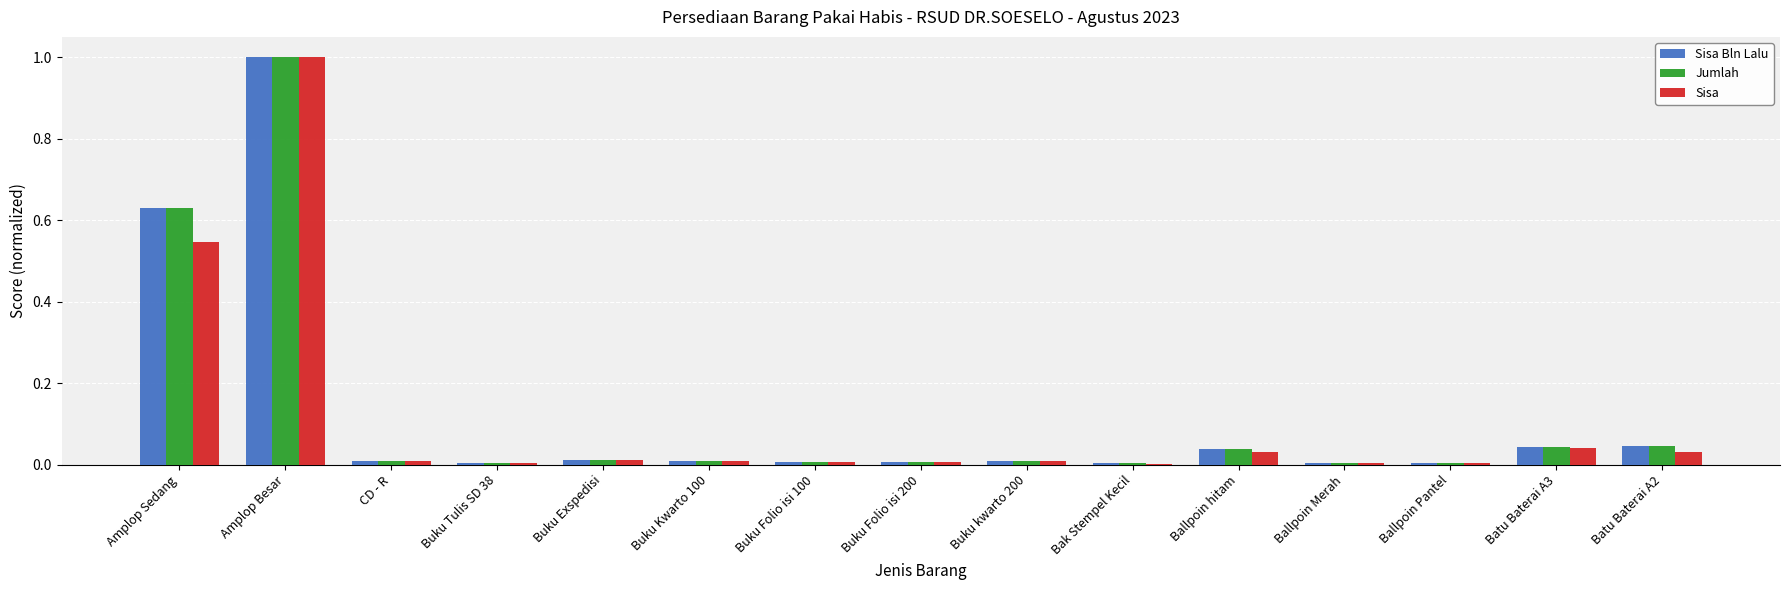

What is the greatest value displayed?

1.0